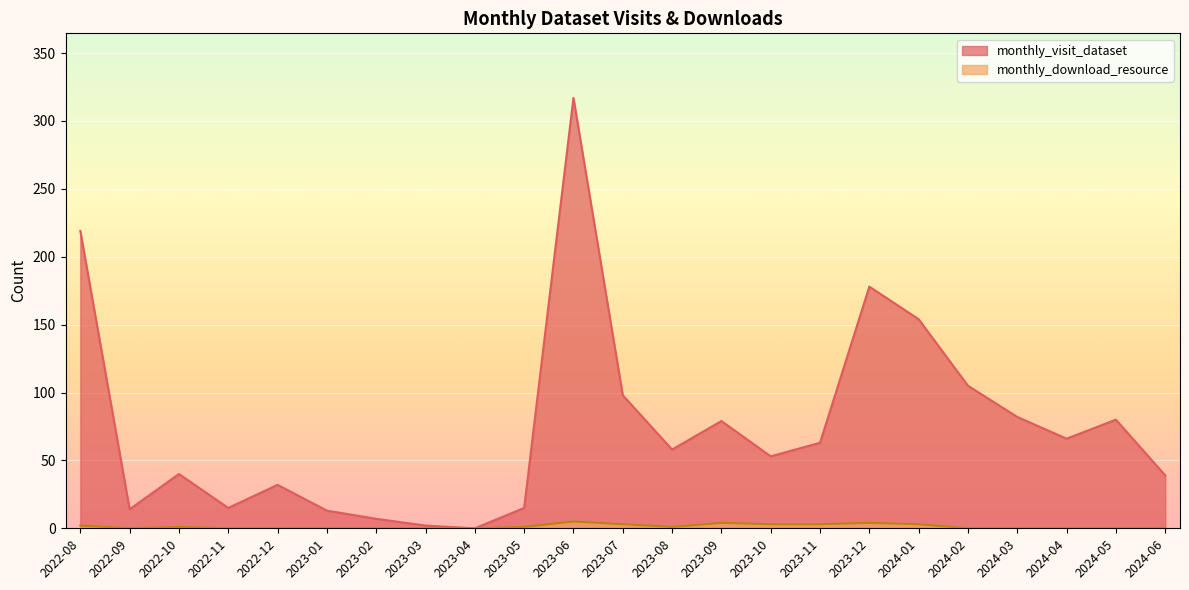

How many data points does each series have?

23